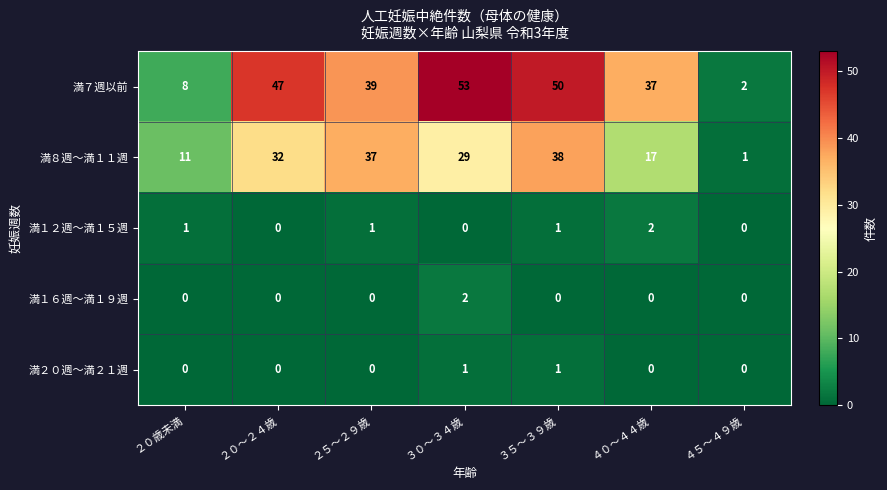

Which series has the largest total across all categories?

満７週以前